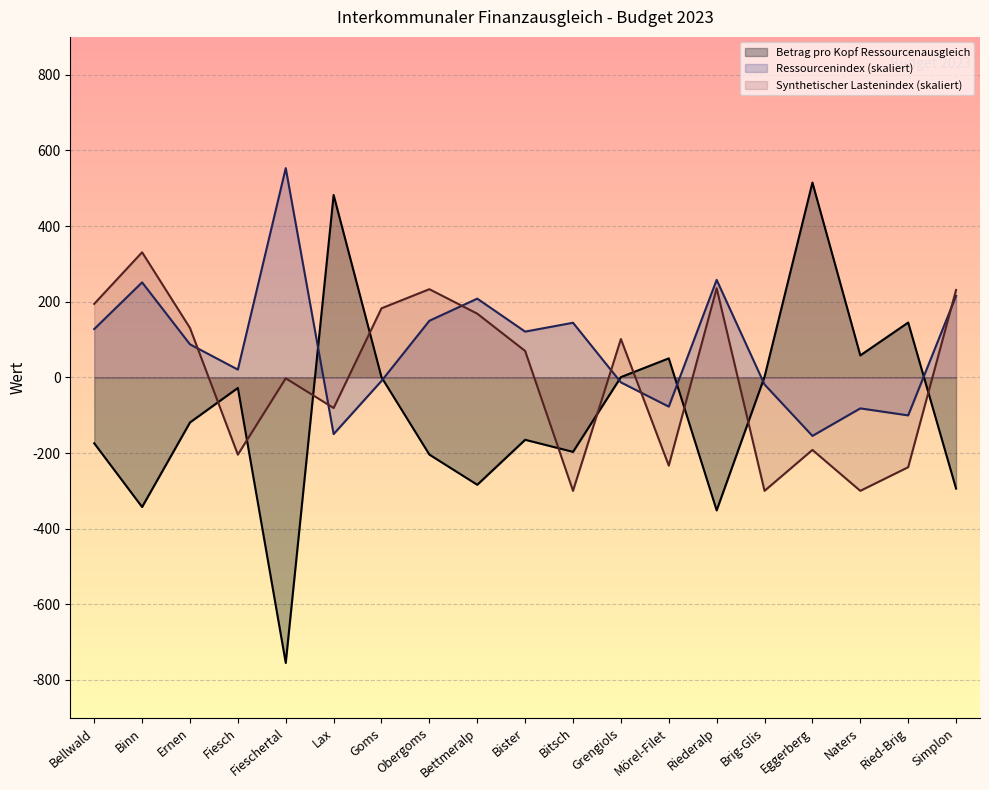

Which series changed the most between Ernen and Ried-Brig?

Synthetischer Lastenindex (skaliert)